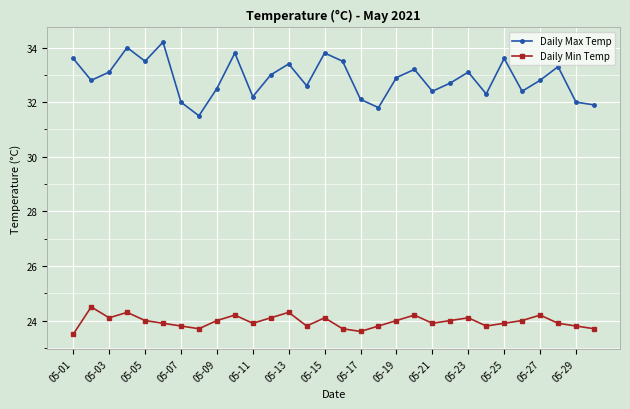

What is the difference between the maximum and second lowest values in the Daily Max Temp series?

2.4